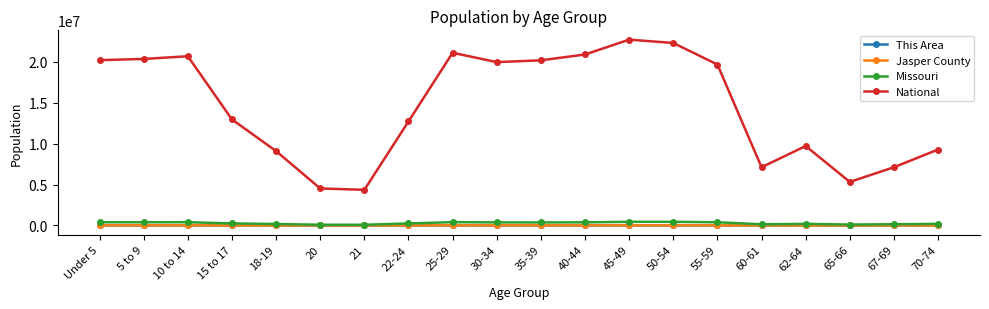

True or false: National has more than 2 interior local peaks.

True